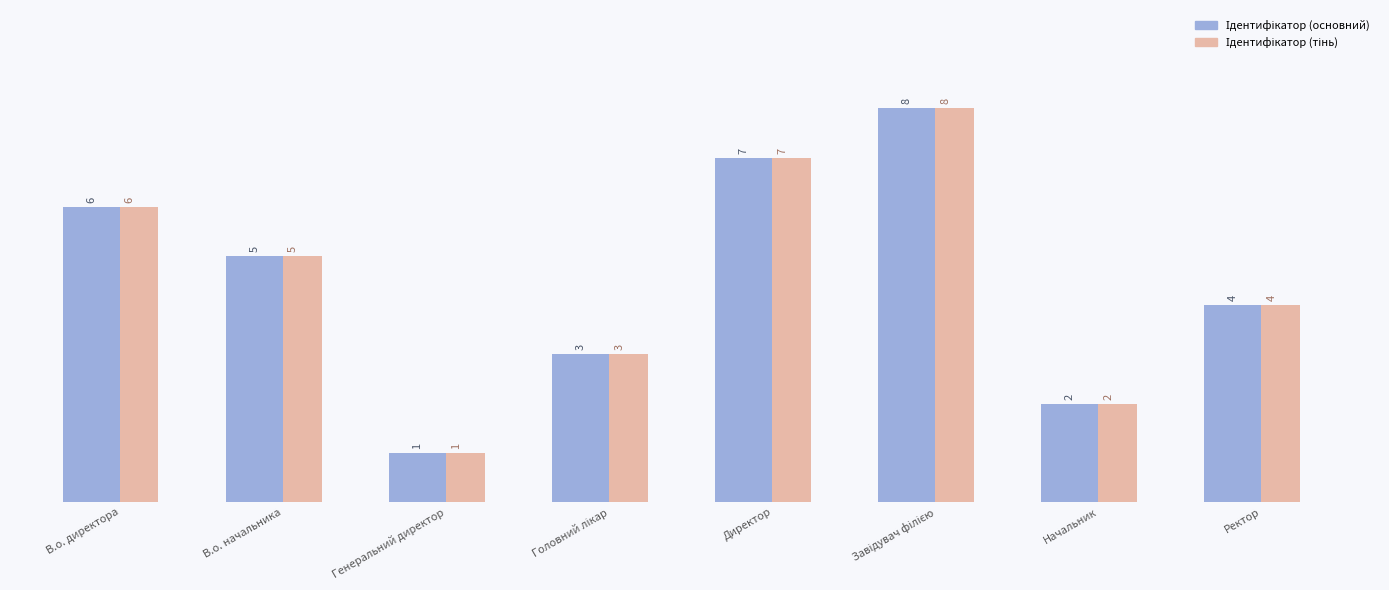

What position from the right is Ректор?

1